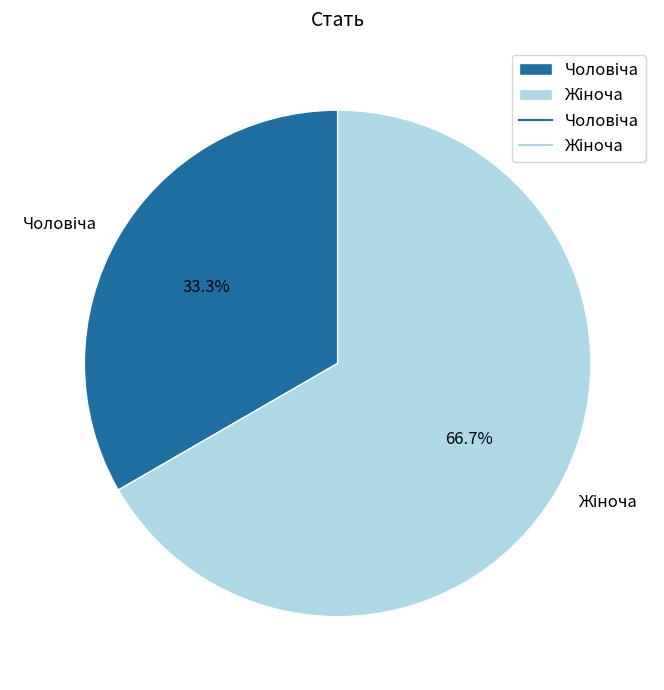

To the nearest percent, what is the difference between the largest and smallest slice percentages?

33%